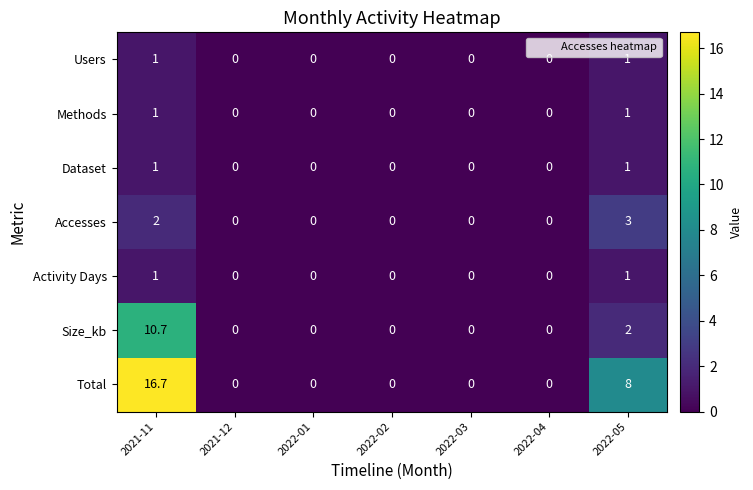

Is it true that Users equals 0.0 at 2021-12?

True